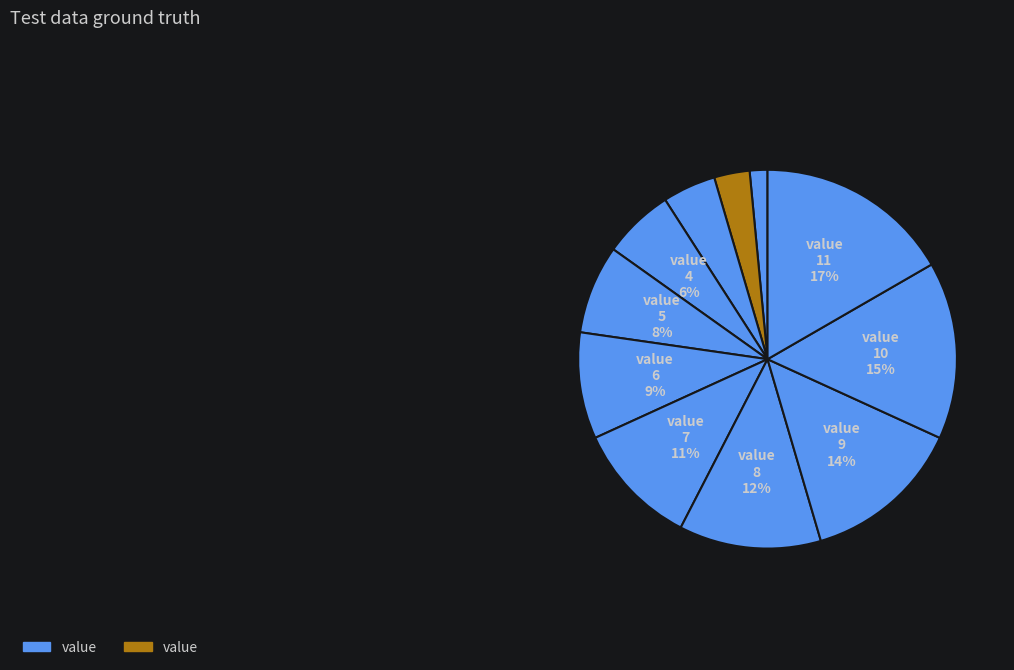

How many segments does this pie chart have?

11